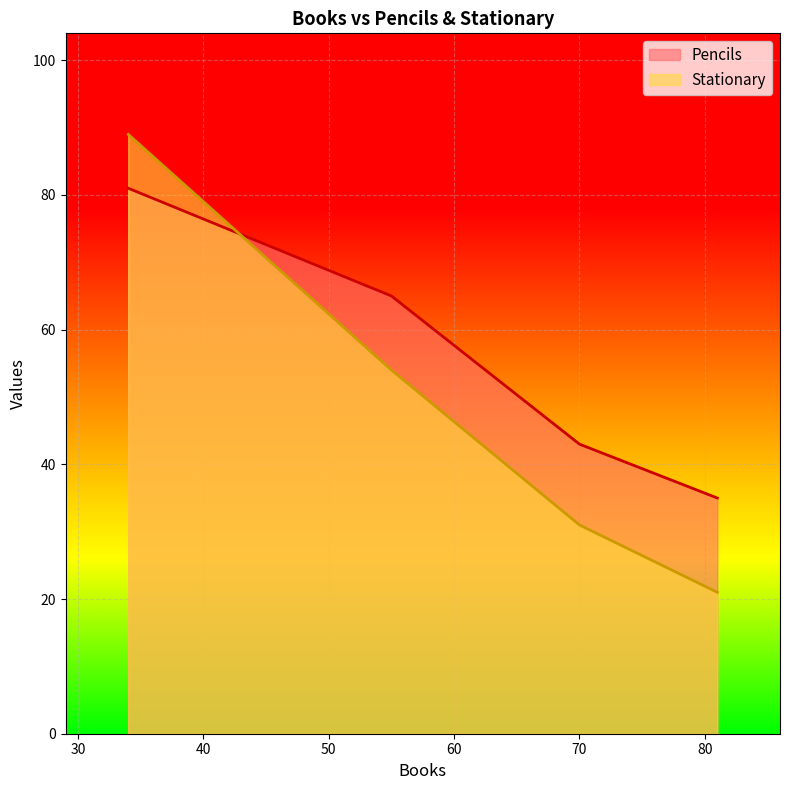

How many lines are shown in the chart?

2